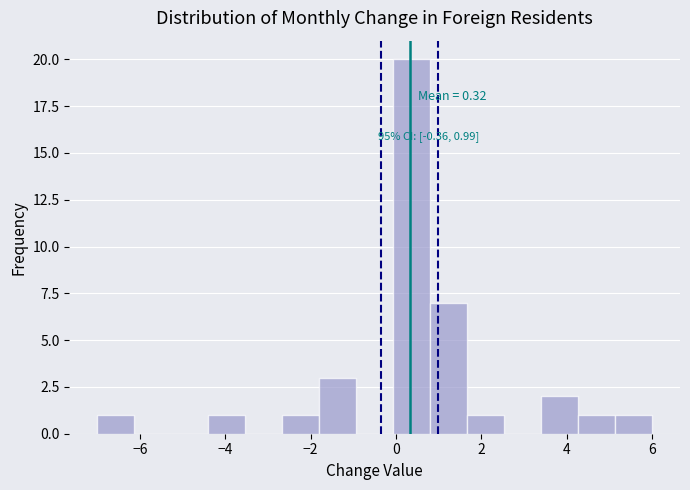

Over which range of the x-axis is the bar tallest?

0.0 to 0.8